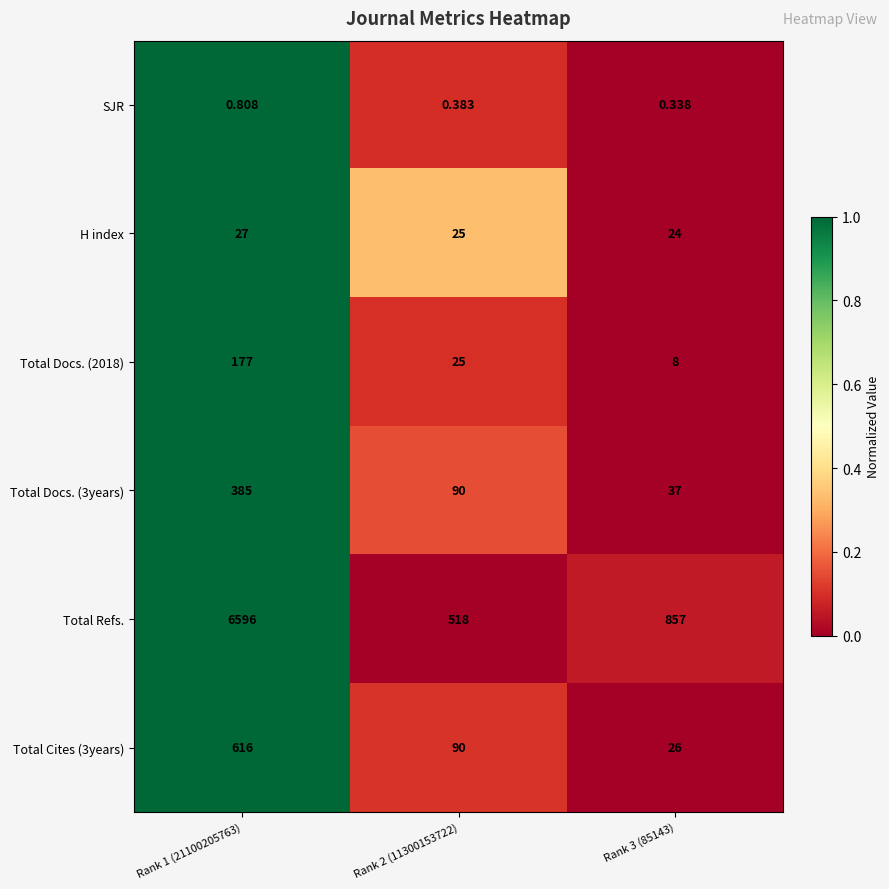

Which series has the largest total across all categories?

Total Refs.